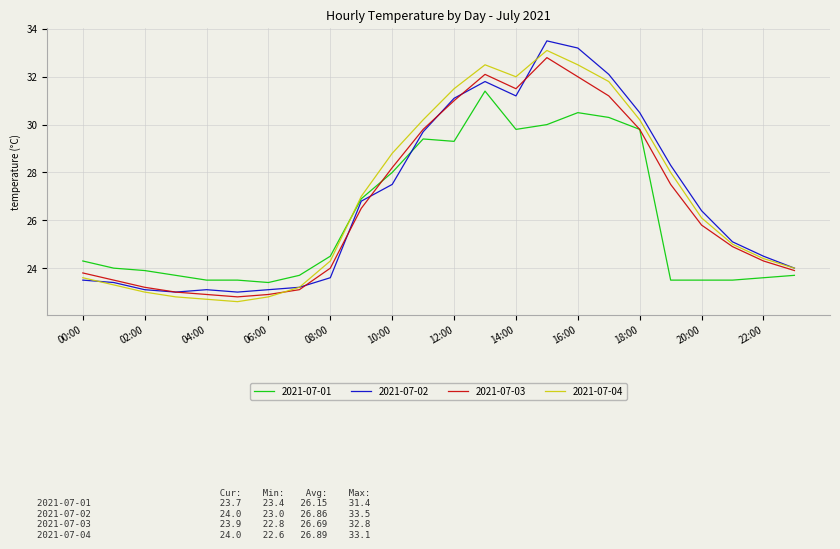

What is the lowest value of the 2021-07-04 series?

22.6